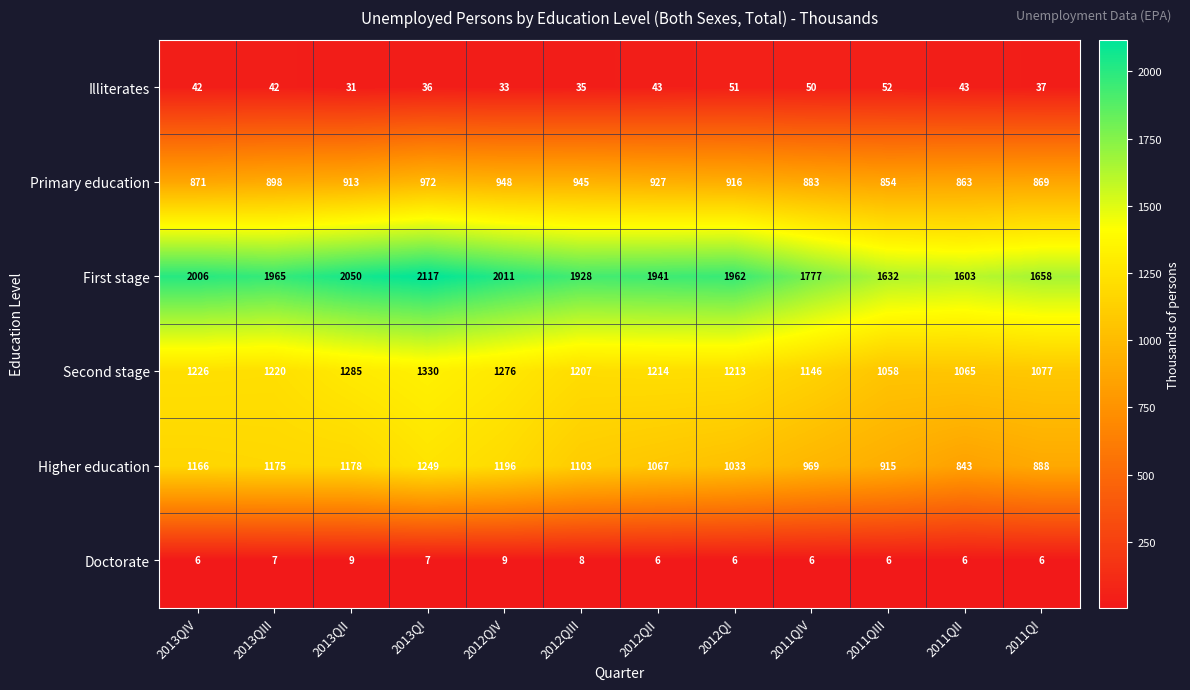

Which series has the widest spread of values?

First stage